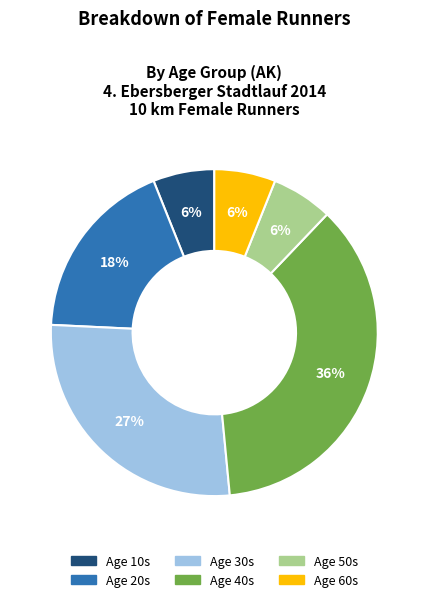

To the nearest percent, what is the difference between the largest and smallest slice percentages?

30%